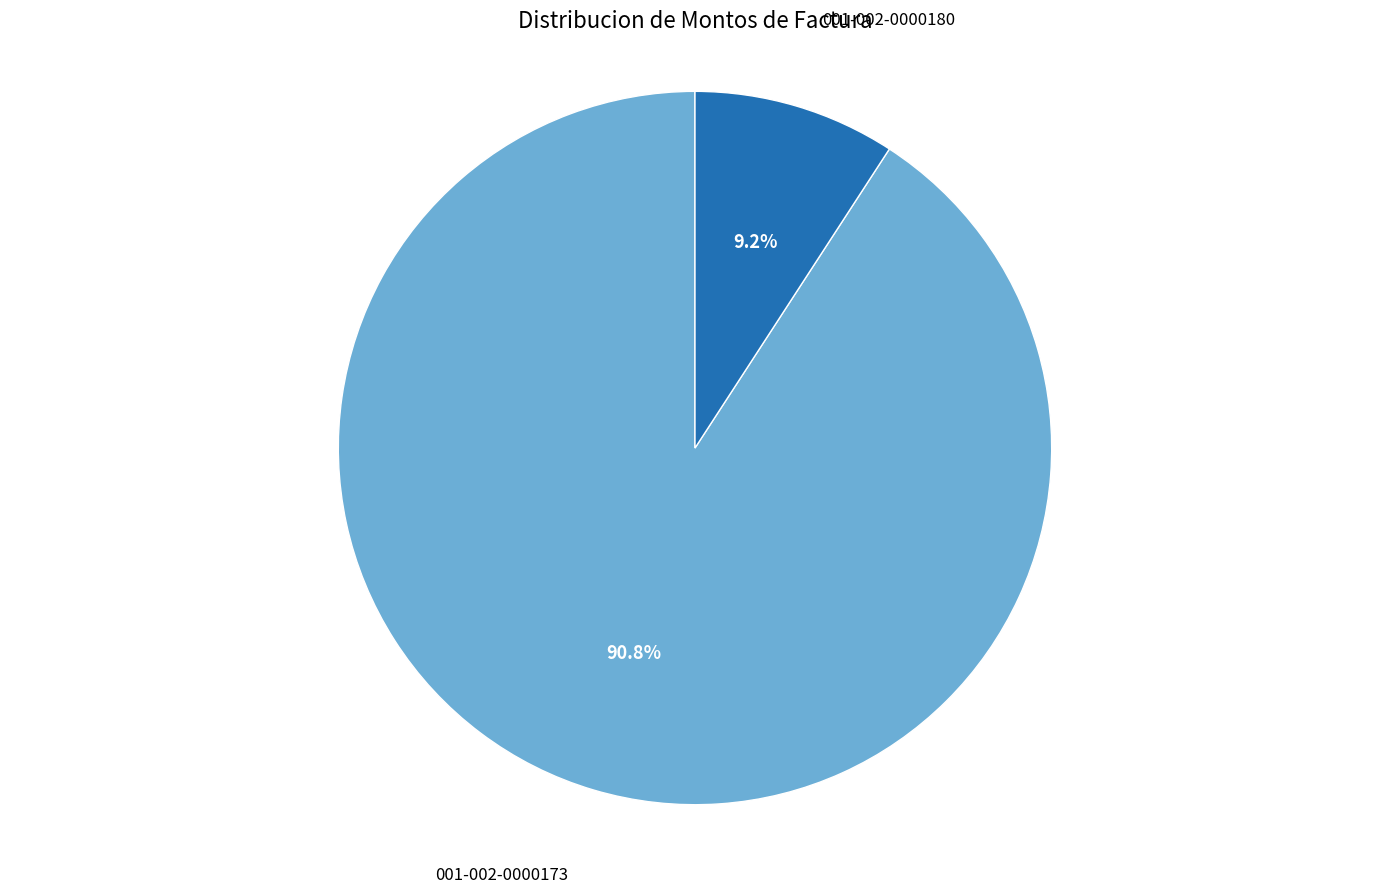

To the nearest percent, what percentage of the pie is 001-002-0000180?

9%